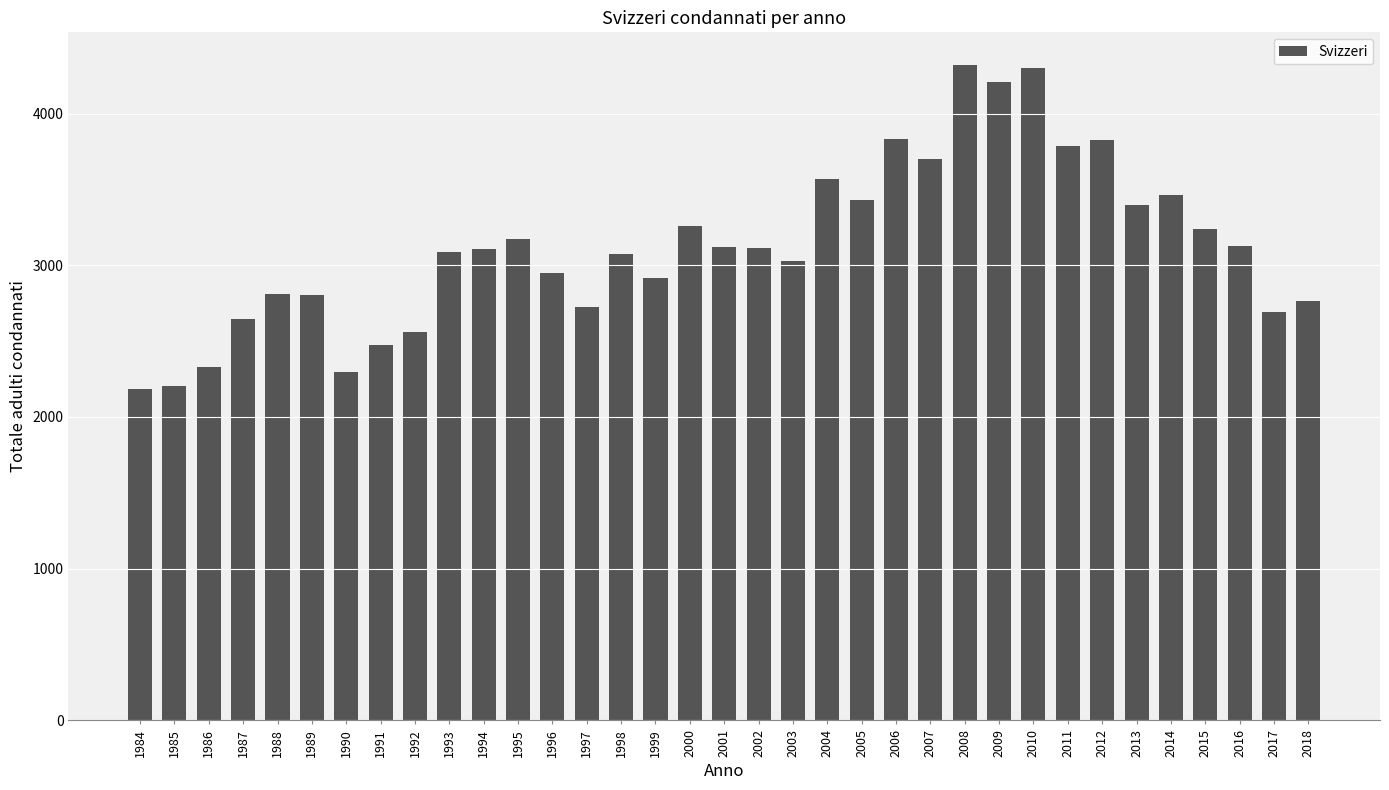

What is the difference between the maximum and minimum values?

2138